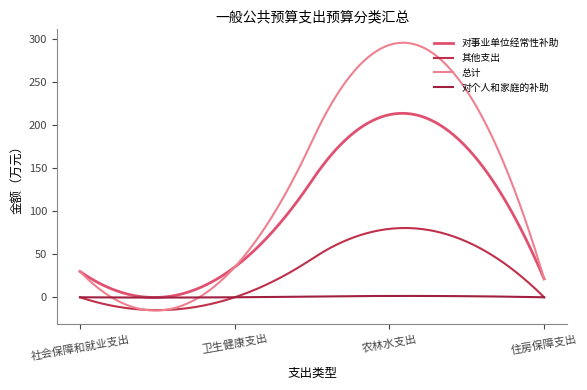

What is the difference between the maximum and minimum values in the 对事业单位经常性补助 series?

214.2